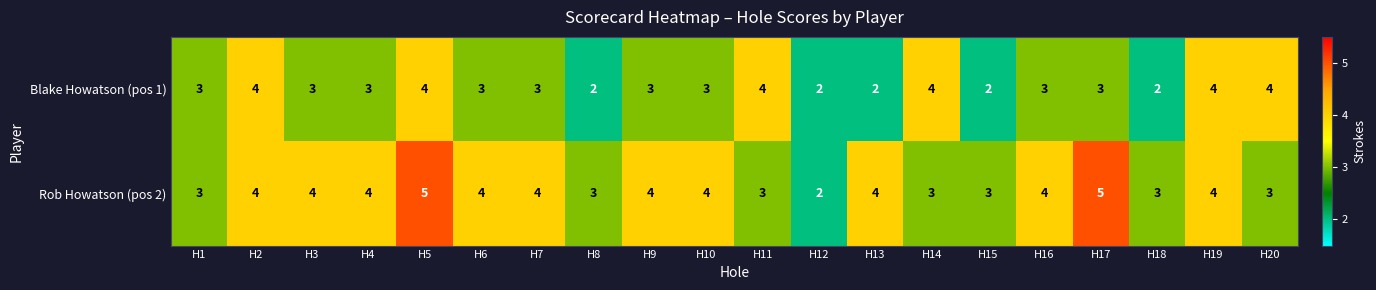

What is the difference between the maximum and minimum values in the Rob Howatson (pos 2) series?

3